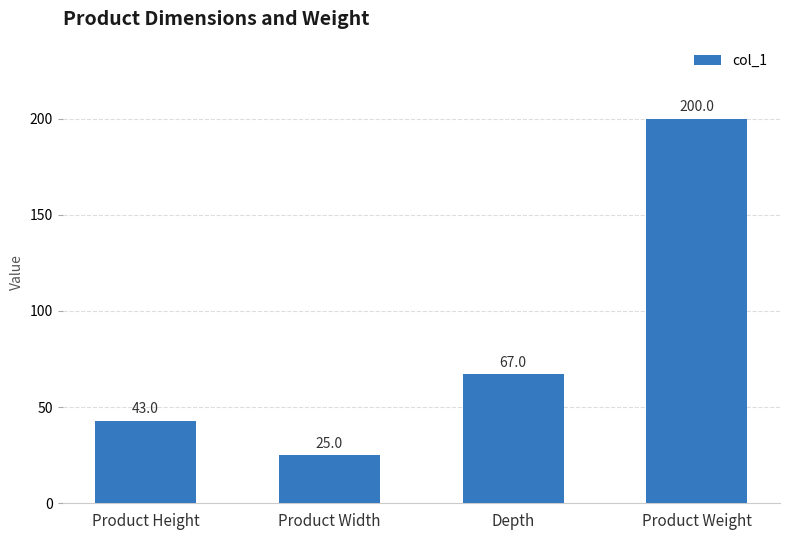

What is the difference between the maximum and minimum values?

175